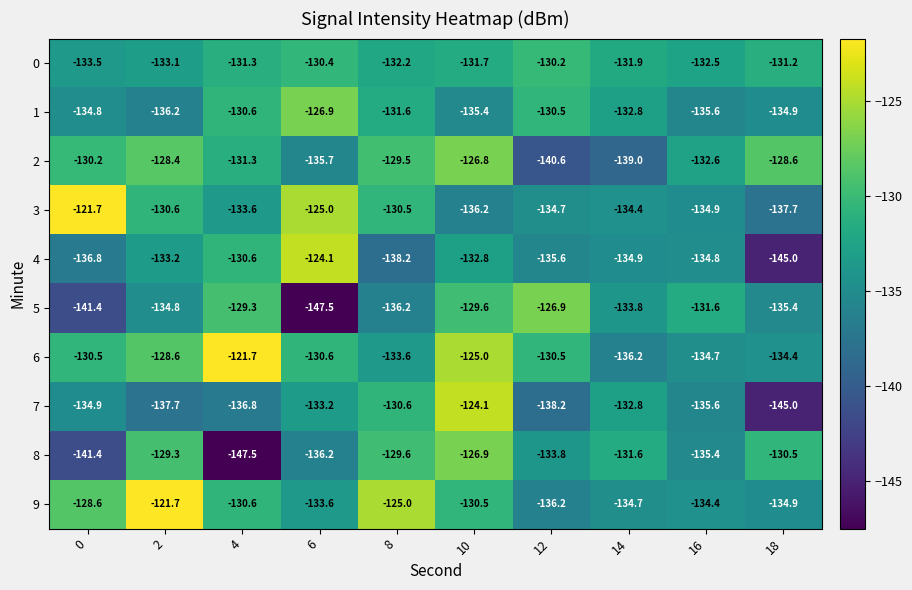

Is it true that 2 equals -140.6 at 12?

True